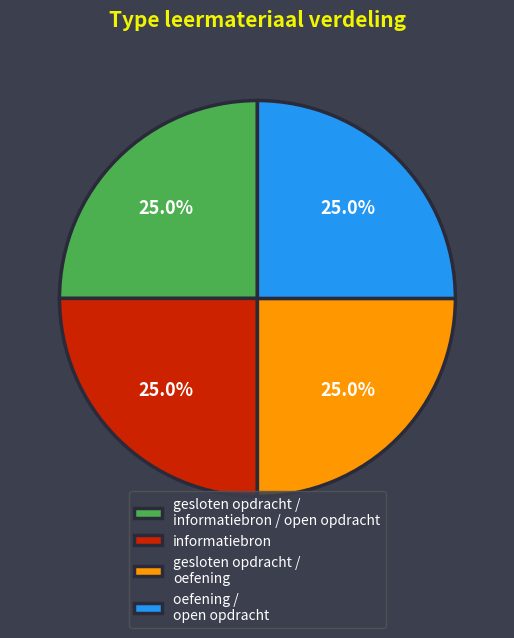

Is there a majority slice in this chart?

No